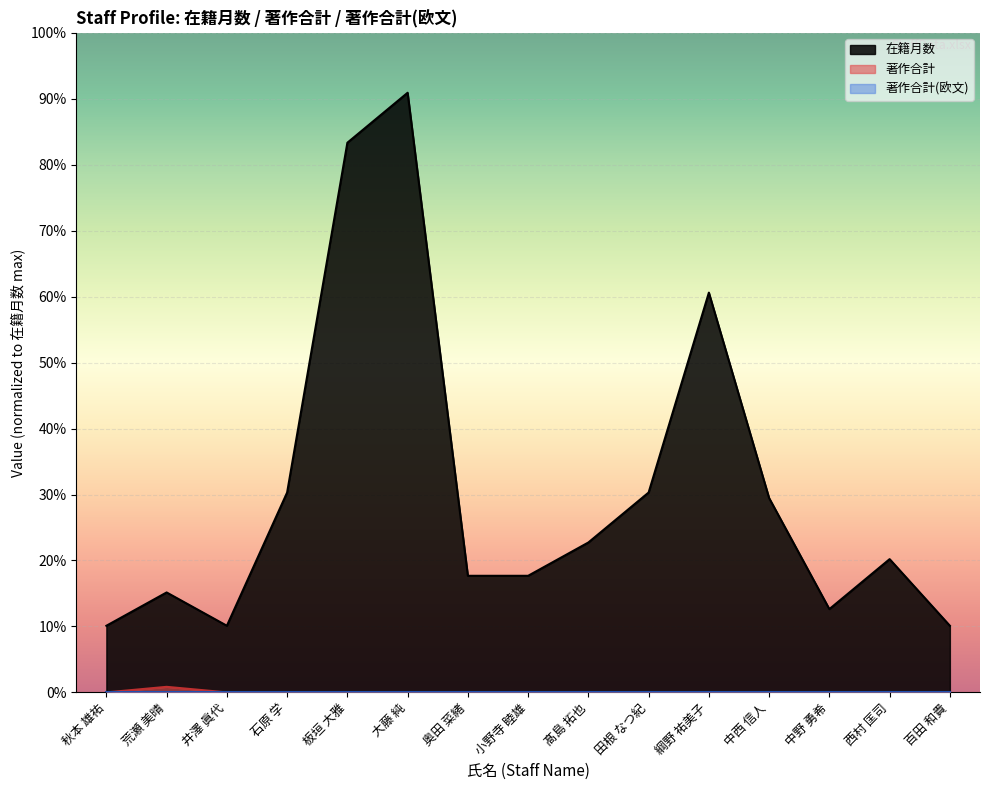

Does the chart display data point markers on the line(s)?

No